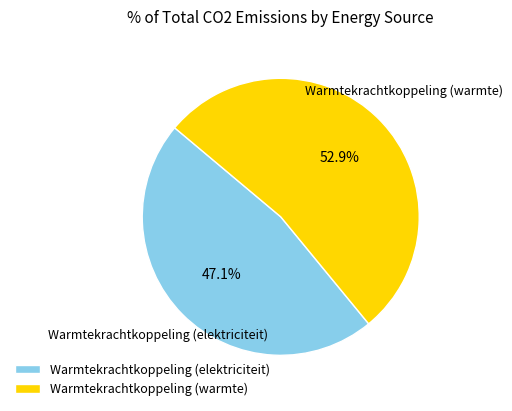

Combined, do Warmtekrachtkoppeling (warmte) and Warmtekrachtkoppeling (elektriciteit) account for over 50%?

Yes